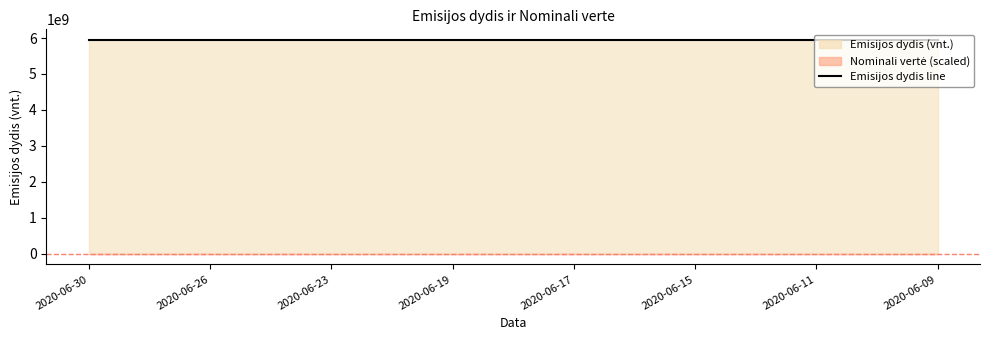

At which label does Emisijos dydis (vnt.) reach its peak?

2020-06-30